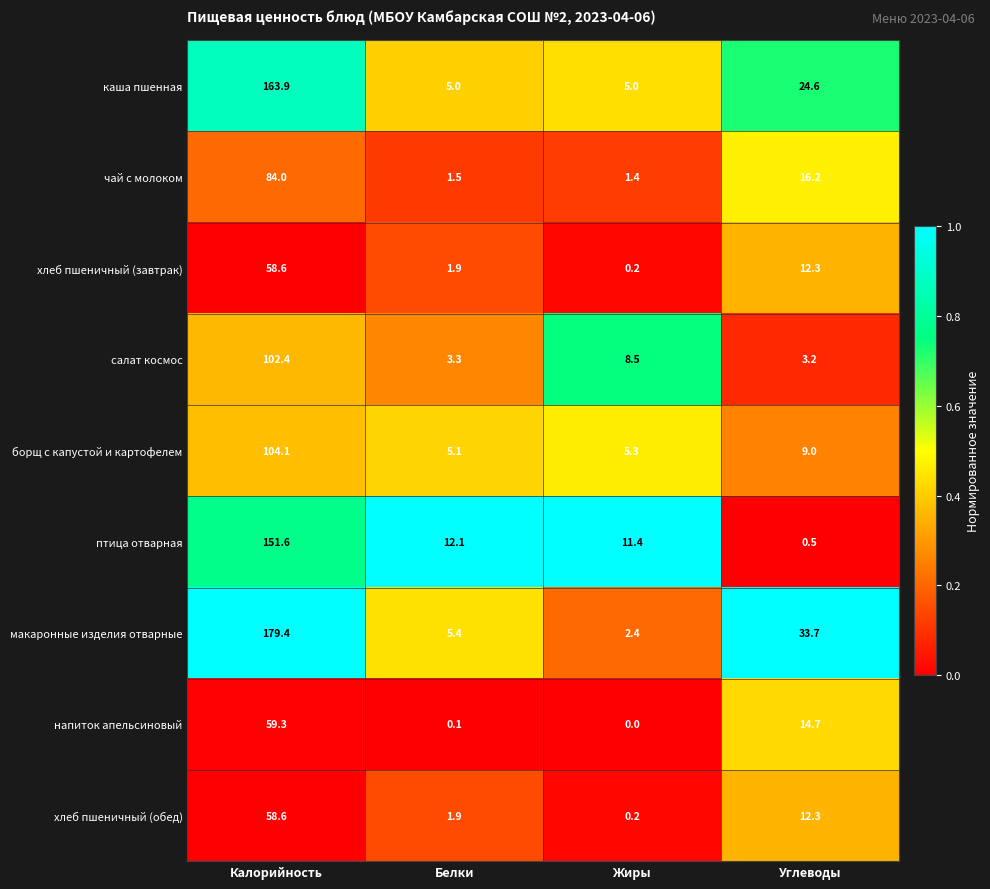

True or false: птица отварная has a value of 151.6 at Калорийность.

True